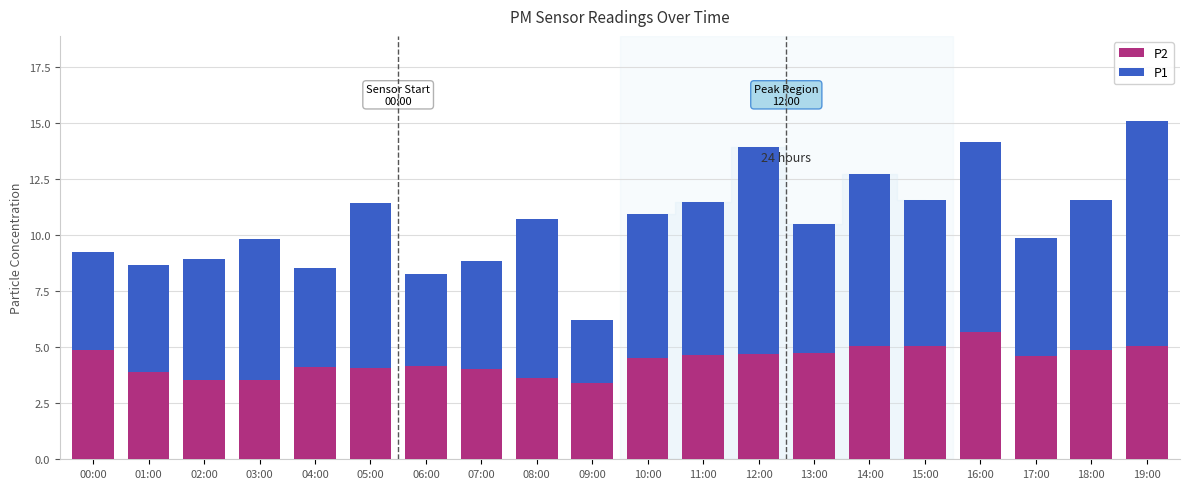

What is the minimum value for P2?

3.4